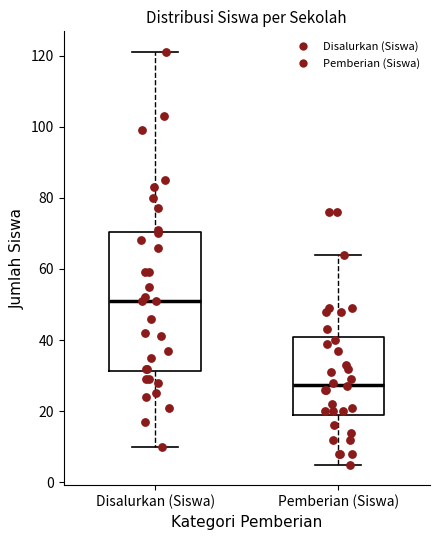

Which box's median line is the highest?

Disalurkan (Siswa)